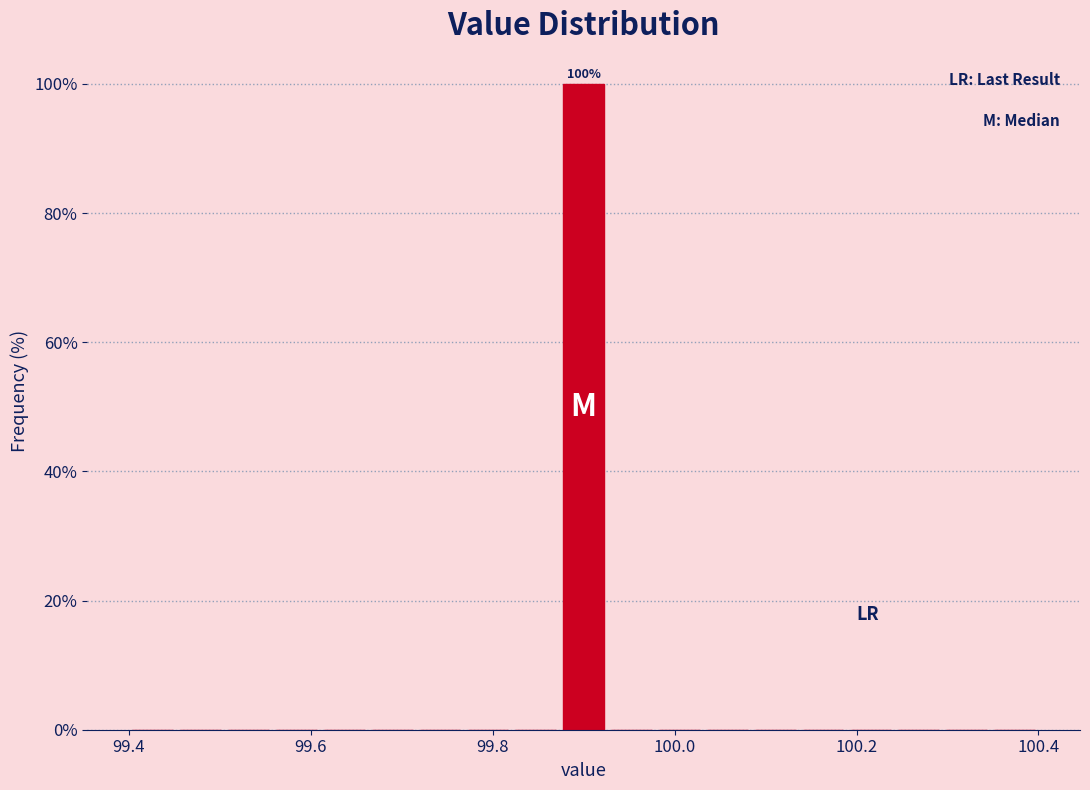

Read against the x-axis, roughly where is the centre of the tallest bar?

99.90